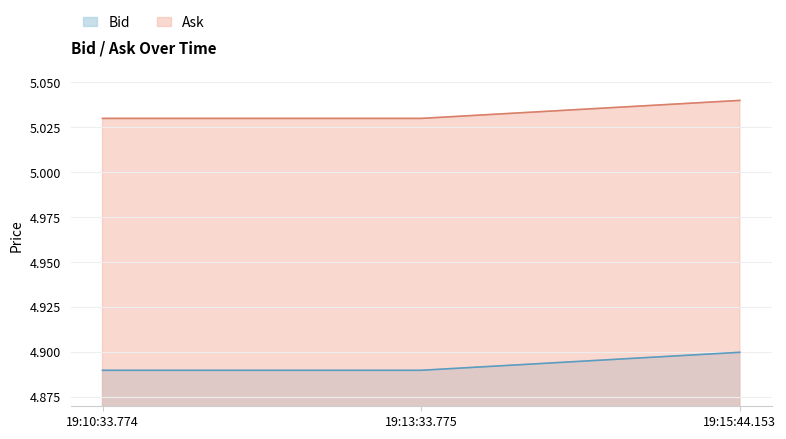

At which category is the sum across all series the highest?

19:15:44.153